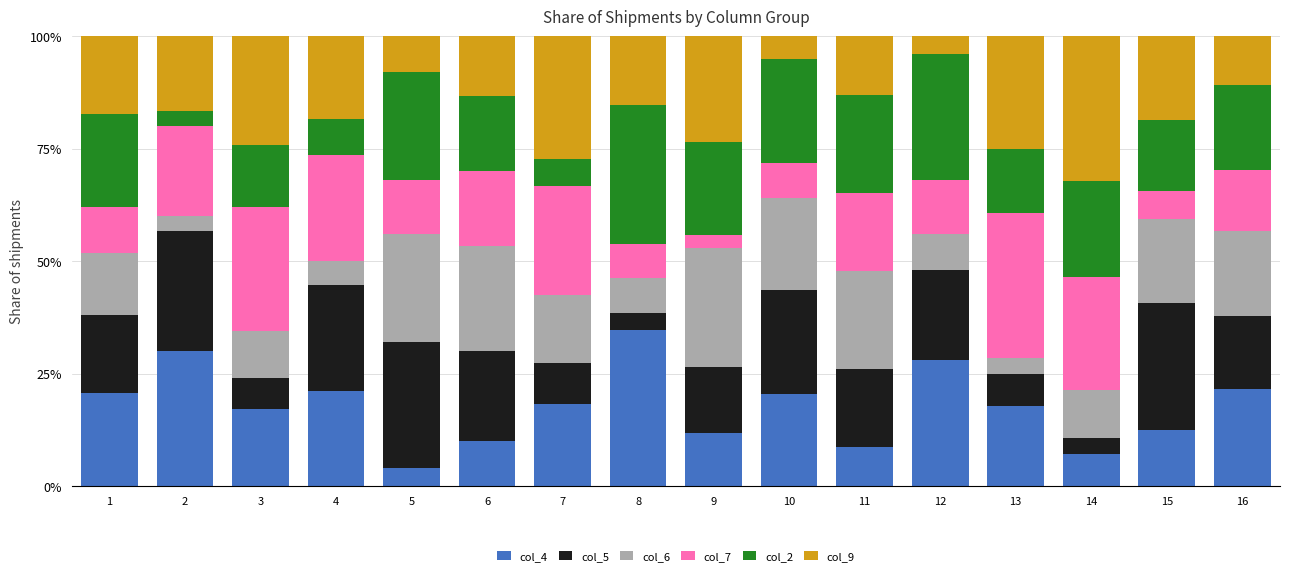

What is the sum of the col_4 values at 6 and 4?

31.1